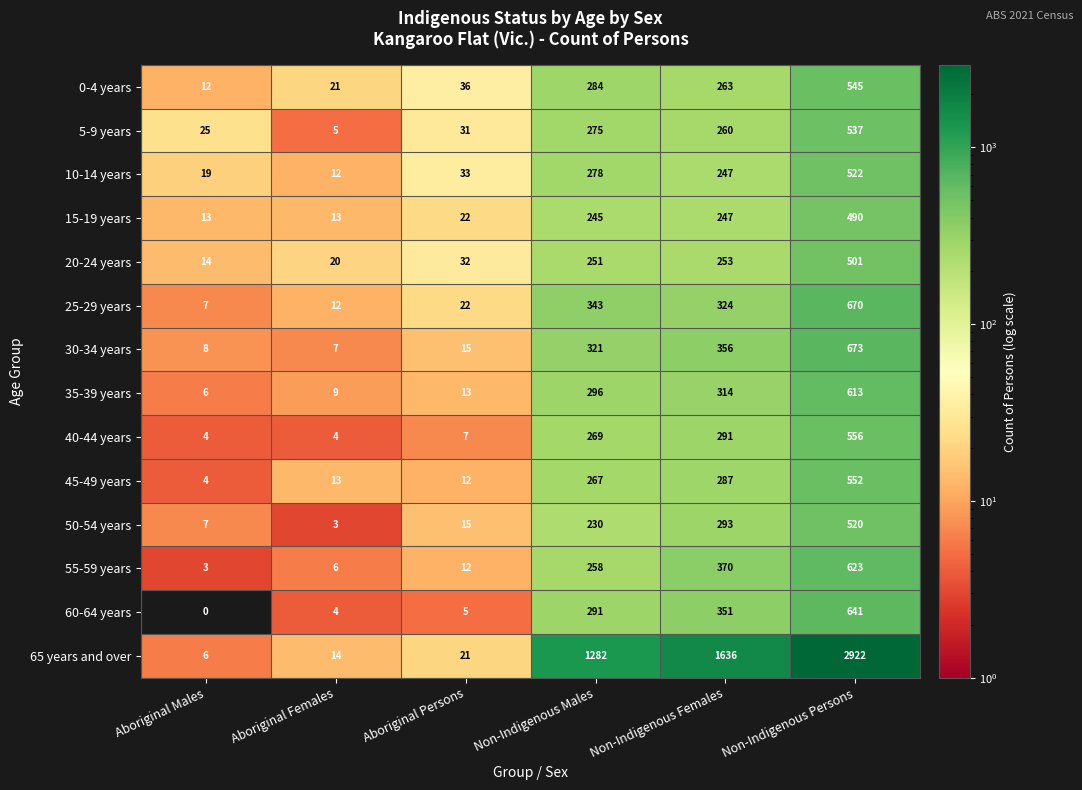

At how many categories does at least one series exceed 1?

6